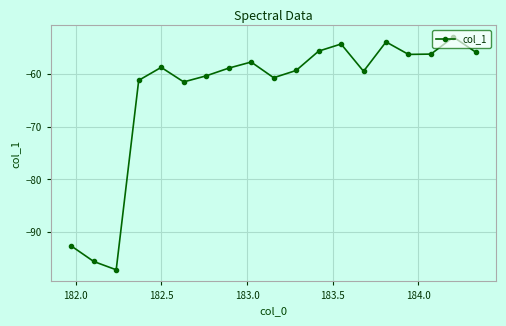

How many interior local valleys (lower than both neighbors) does the data have?

5